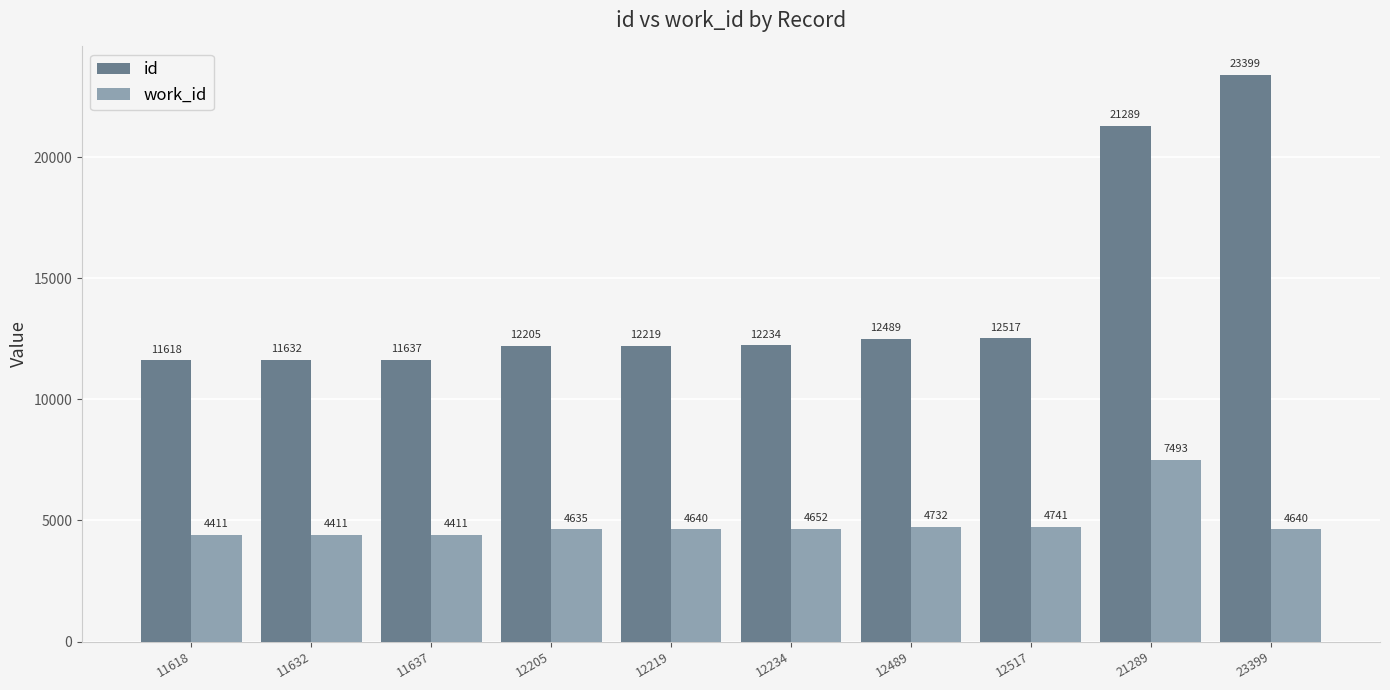

List the series in order of their peak value, highest first.

id, work_id